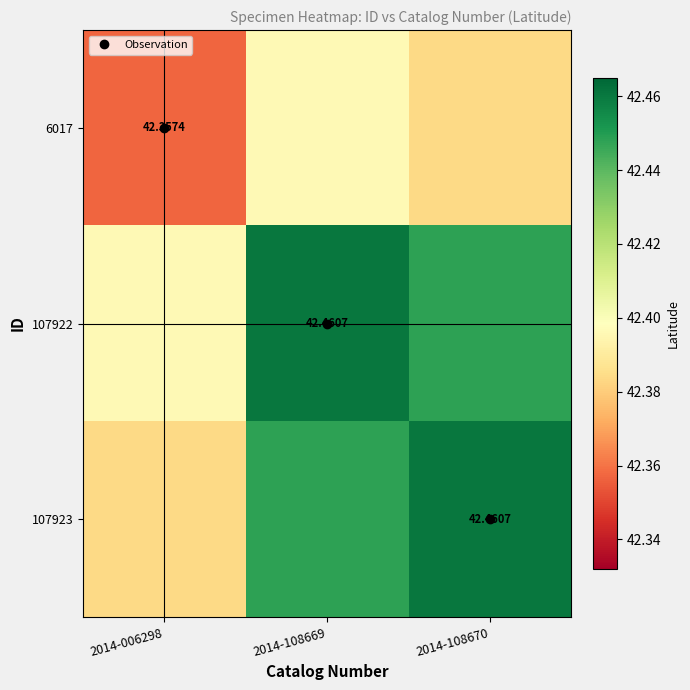

Is the value of 107922 at 2014-108669 greater than the value of 6017 at 2014-006298?

Yes